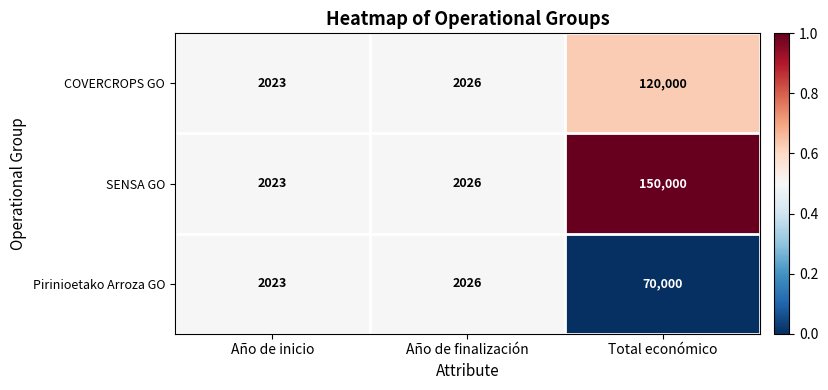

What is the maximum value shown in the chart?

150000